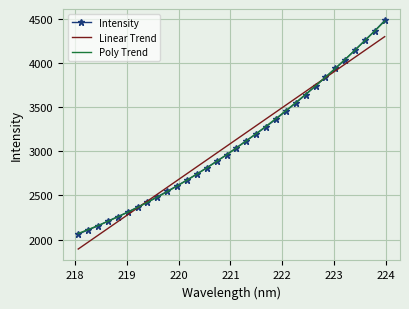

How many times do Poly Trend and Intensity cross each other?

5